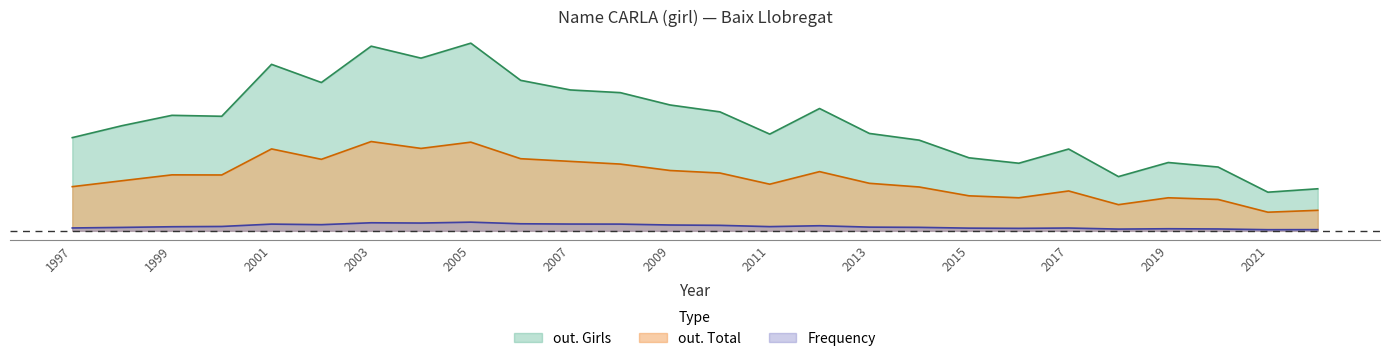

How many lines are shown in the chart?

3